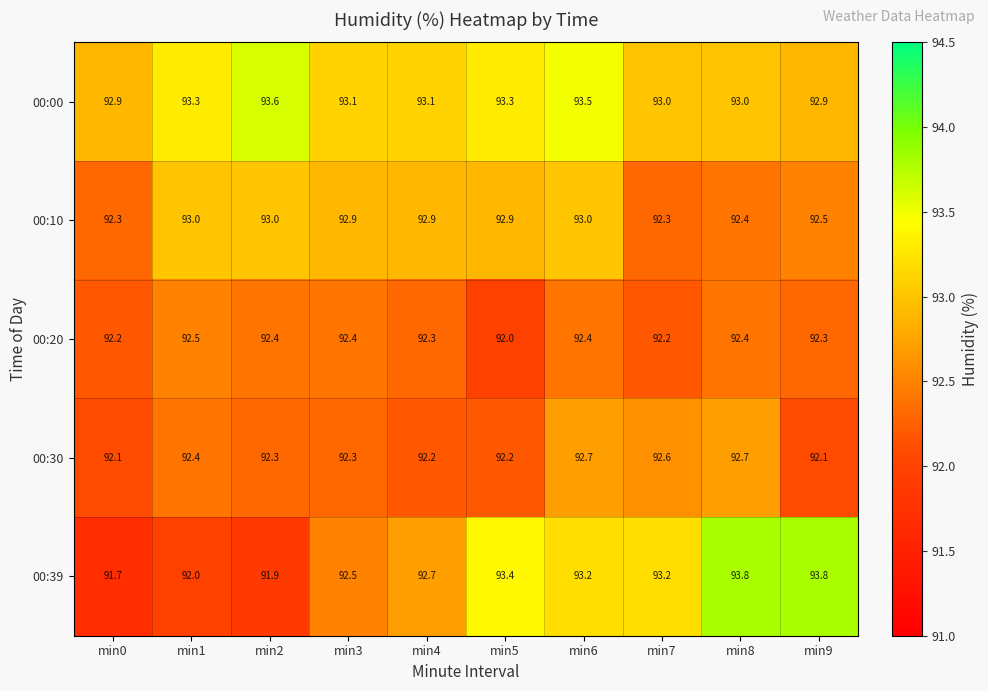

At which category is the sum across all series the highest?

min6